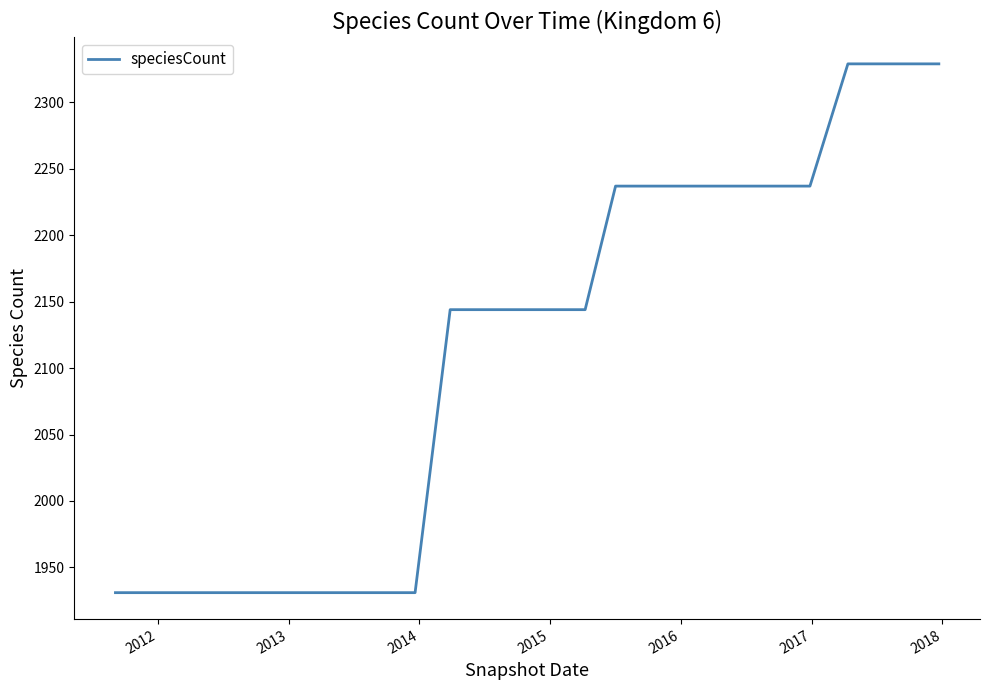

What is the smallest value displayed?

1931